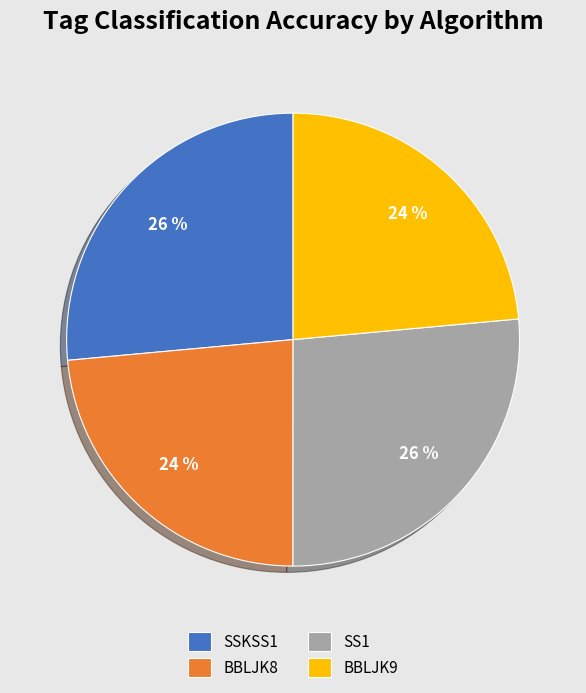

To the nearest percent, what is the average slice percentage?

25%